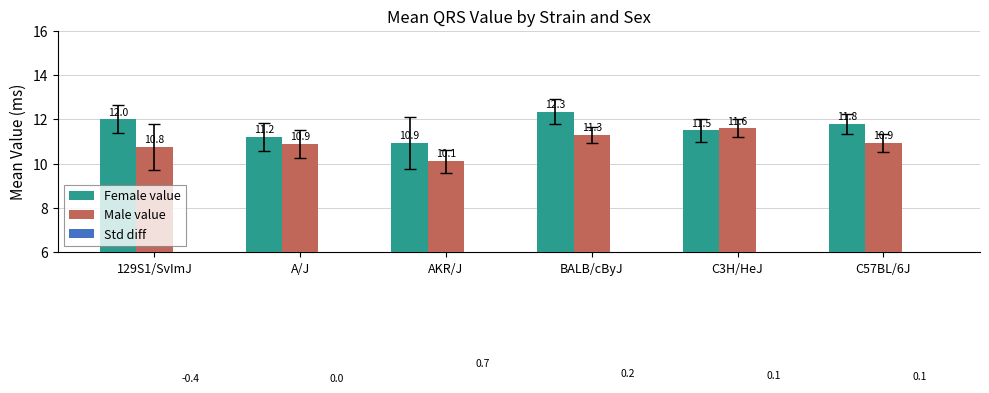

List the series in order of their peak value, lowest first.

Std diff, Male value, Female value